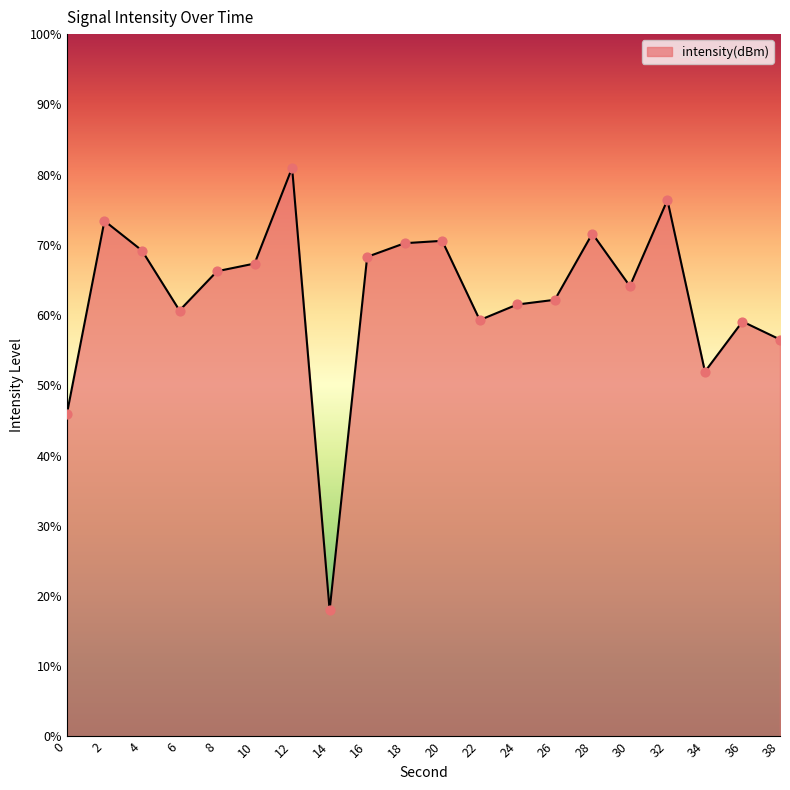

What is the change in value from 18 to 38?

-13.7